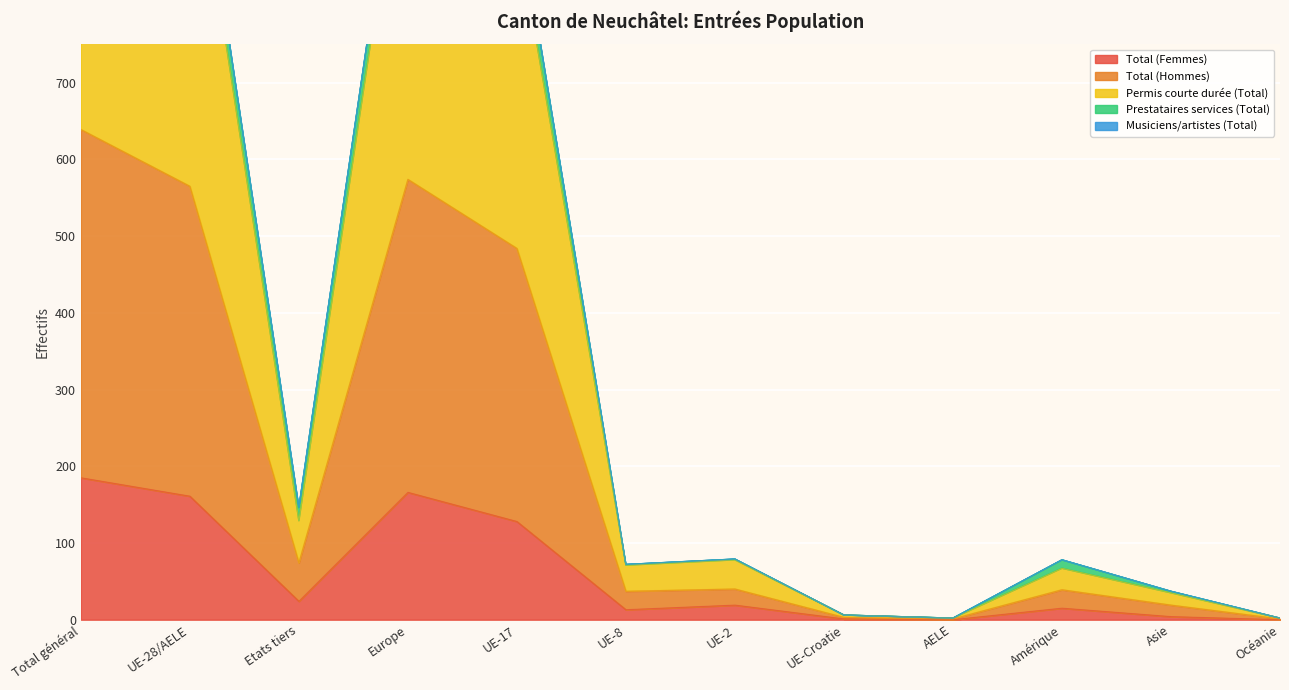

What is the value of the Total (Femmes) point at the 7th from the left?

19